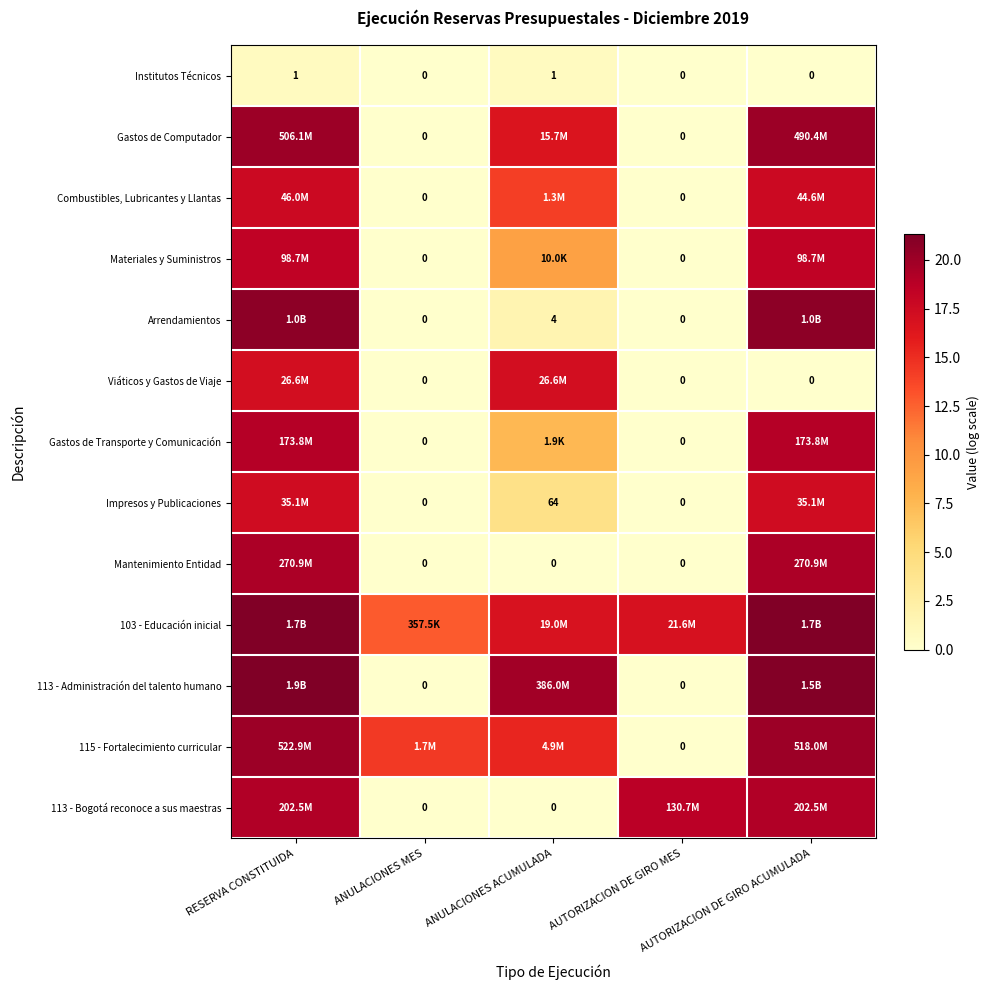

How many distinct data groups are displayed?

13